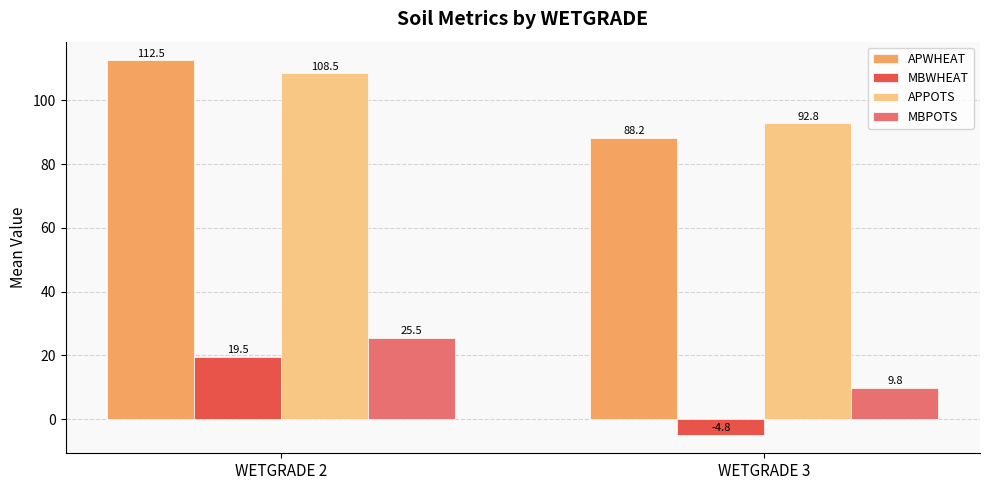

What is the spread (max minus min) of values at WETGRADE 2?

93.0